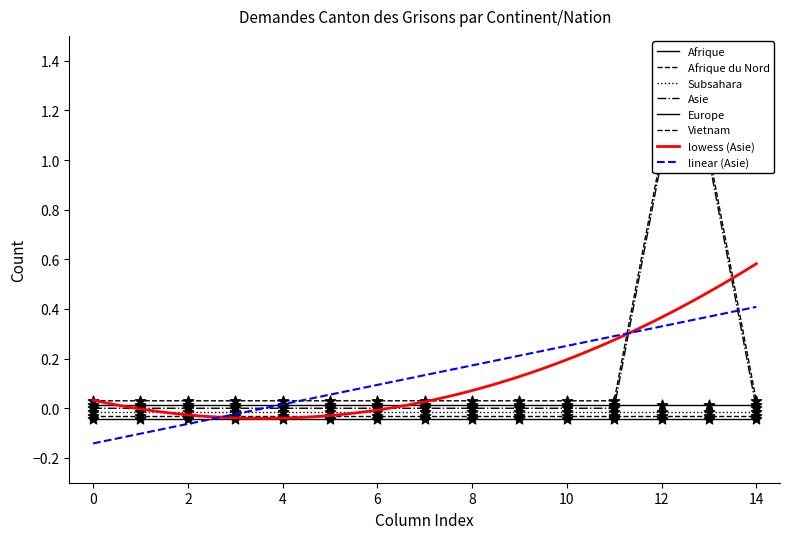

Which series reaches the maximum Y coordinate?

Asie